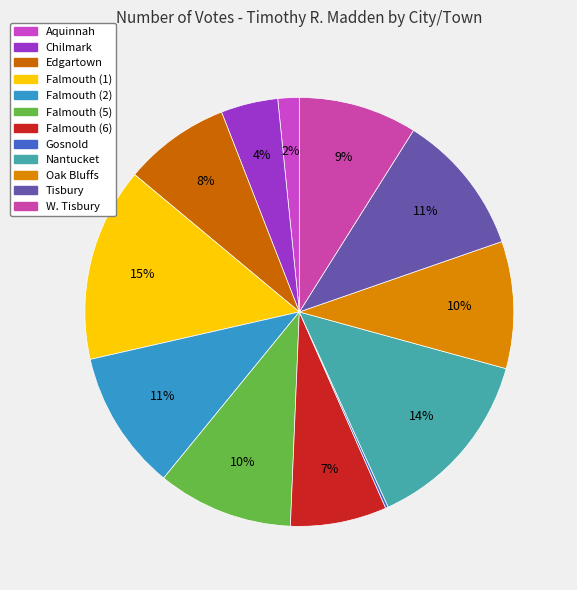

Between Oak Bluffs and Chilmark, which is larger?

Oak Bluffs